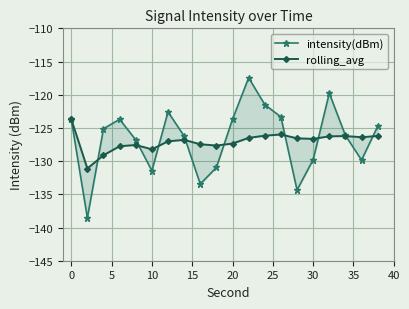

True or false: rolling_avg and intensity(dBm) intersect in this chart.

True